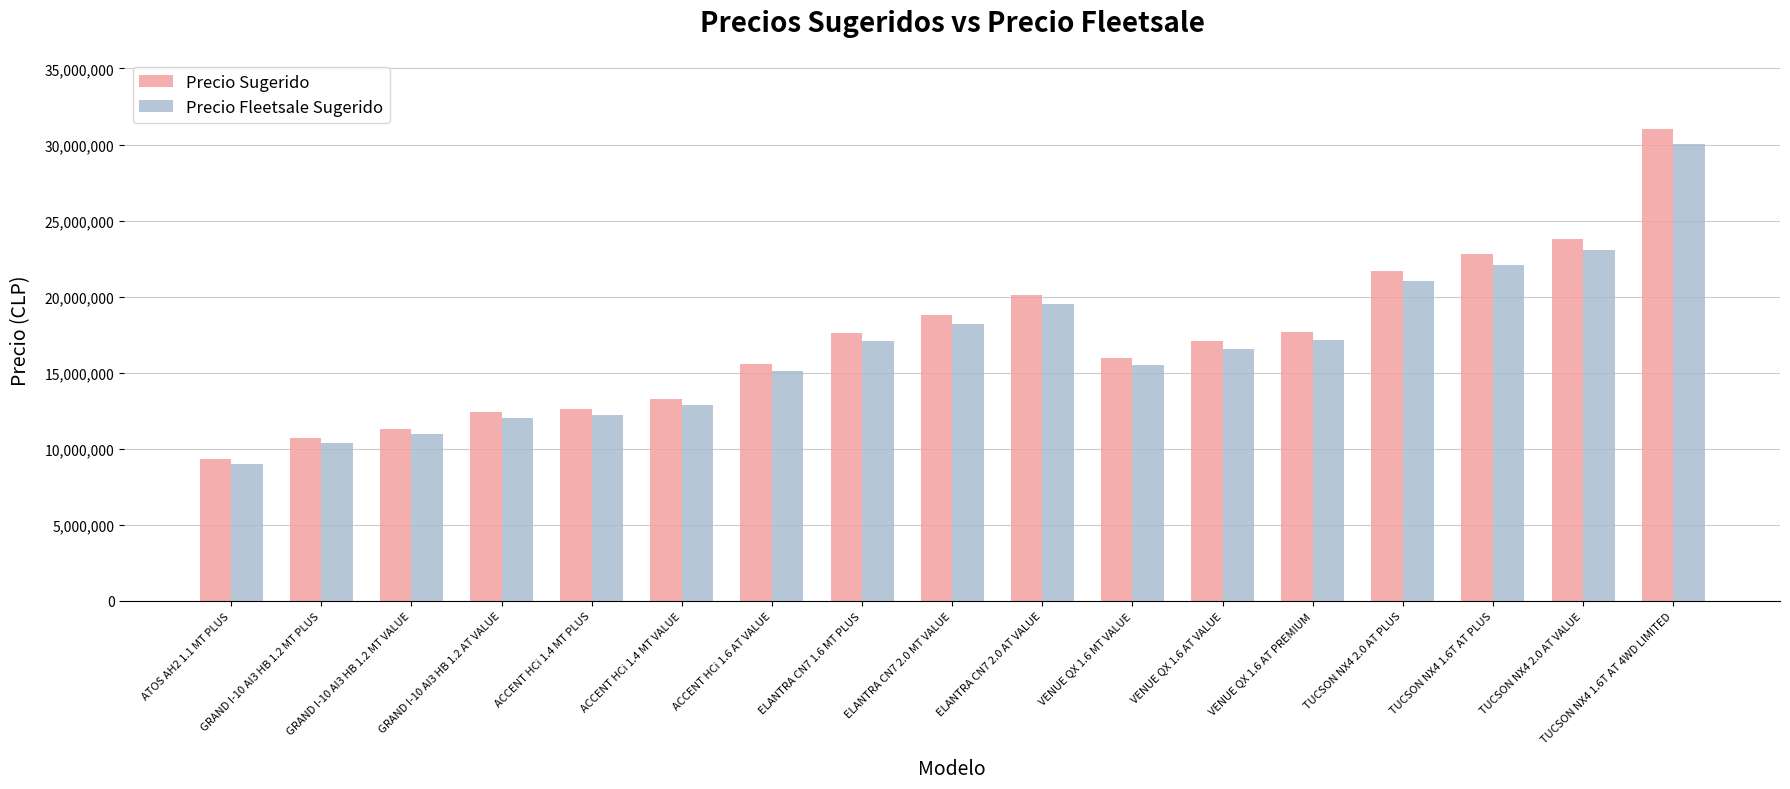

What is the total value across all series at GRAND I-10 AI3 HB 1.2 MT VALUE?

22241300